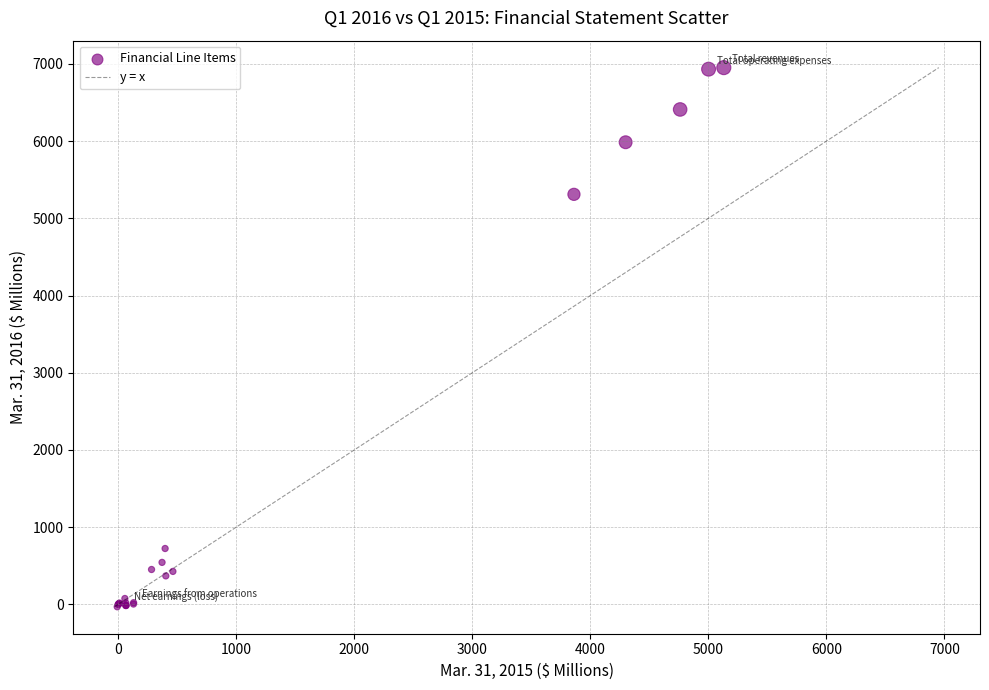

What Y value in the scatter plot is closest to 3460?

5311